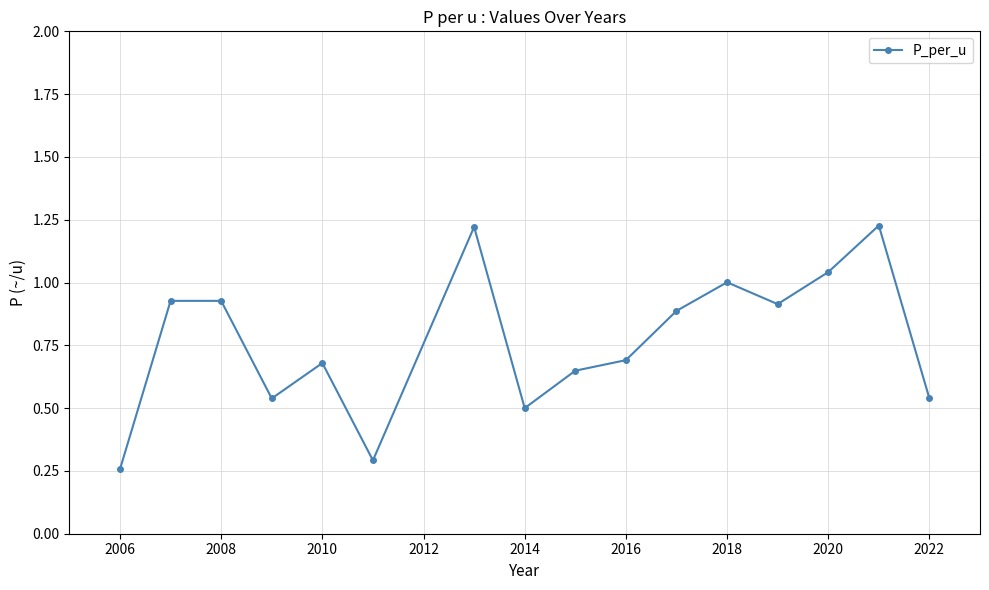

What is the average value?

0.8